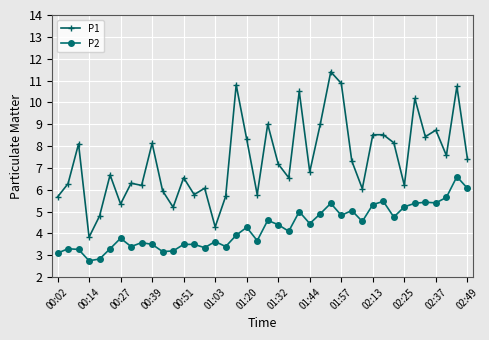

Rank the series by their maximum value, from highest to lowest.

P1, P2